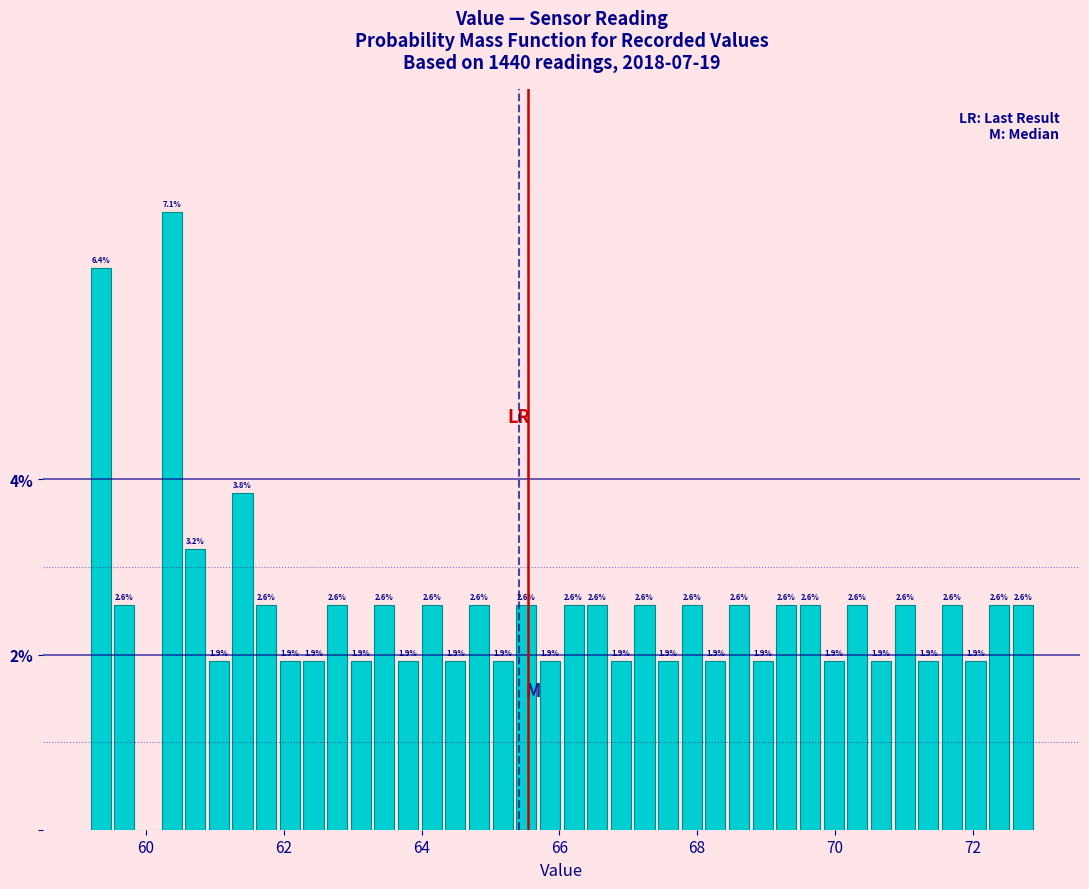

Around what value on the x-axis is the tallest bar? Give the approximate position of its centre, as read against the axis.

60.4